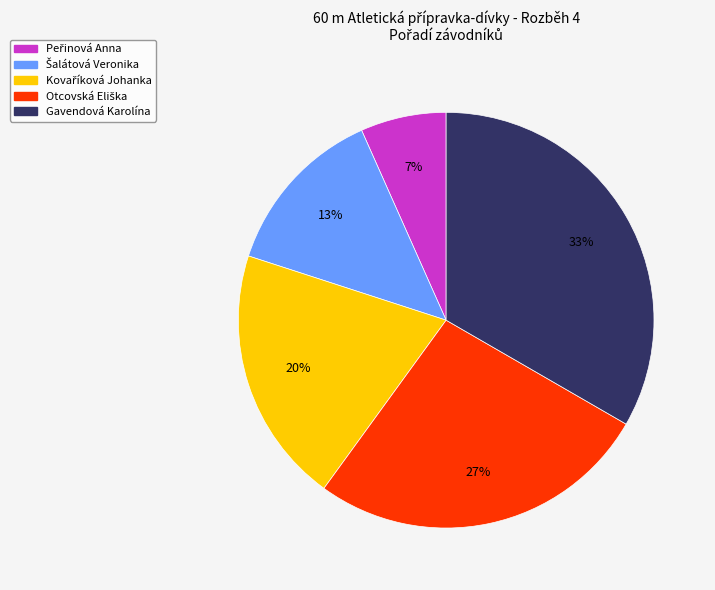

Count the number of slices in the pie.

5